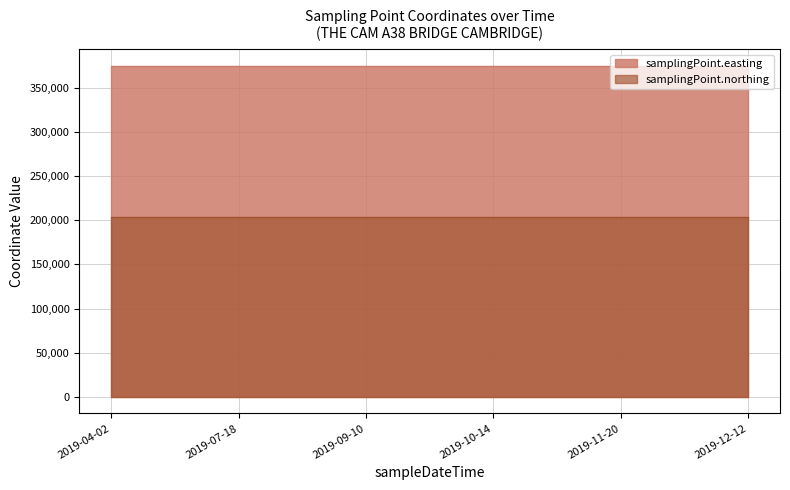

At which label is samplingPoint.easting closest to 374950?

2019-04-02T09:26:00